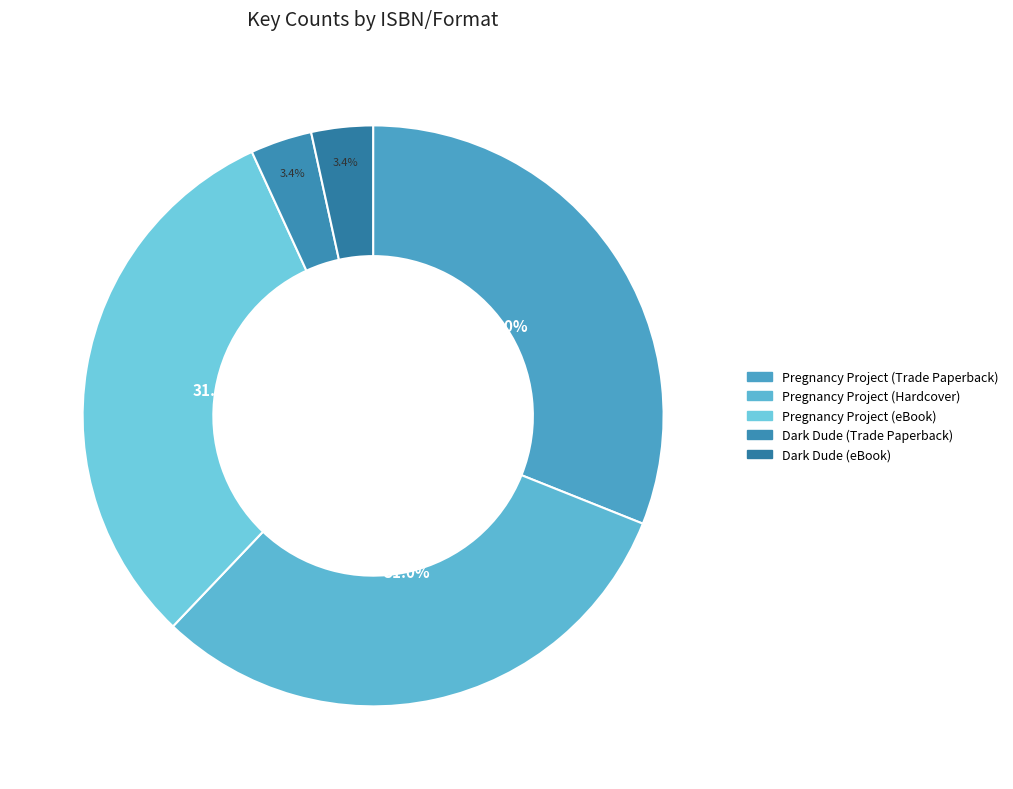

How many segments does this pie chart have?

5